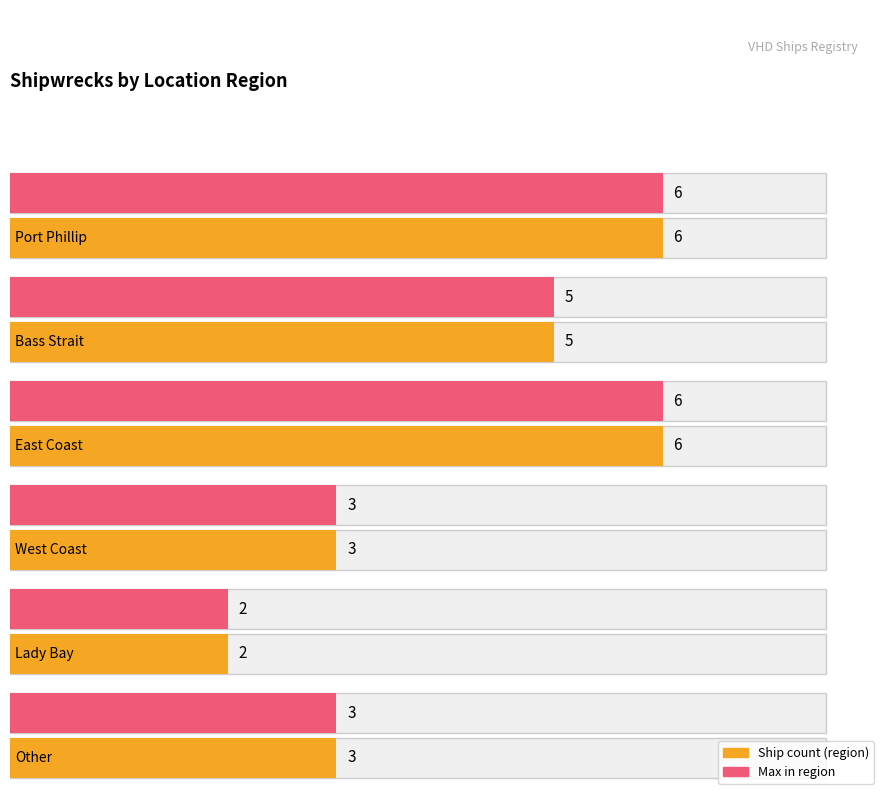

The chart shows a value of 6 at Port Phillip. True or false?

True